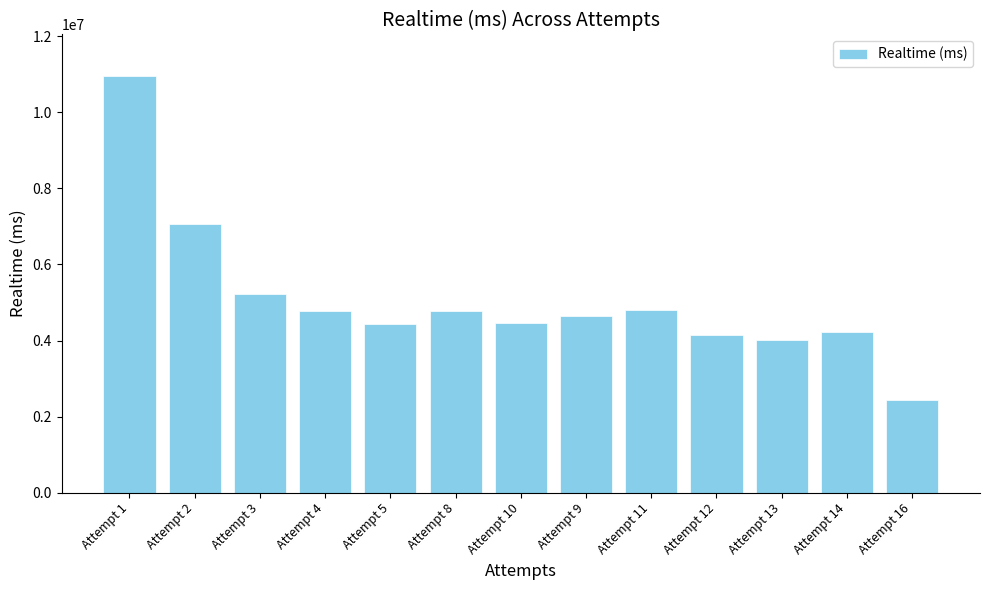

What is the smallest value displayed?

2437084